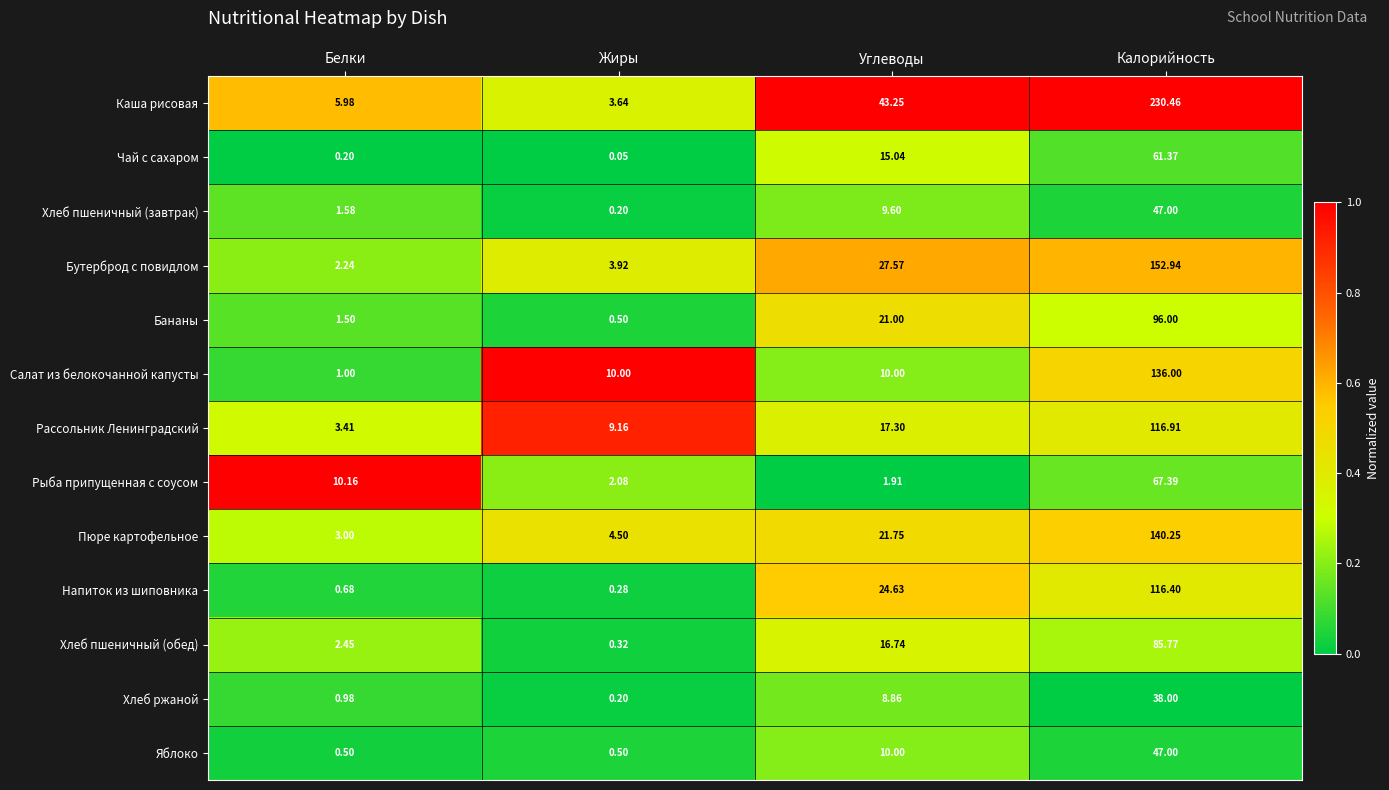

Where is Хлеб пшеничный (завтрак) nearest to the value 23?

Углеводы